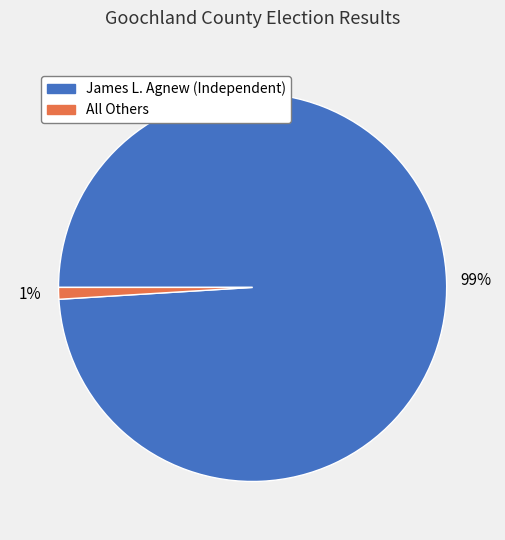

Count the number of slices in the pie.

2